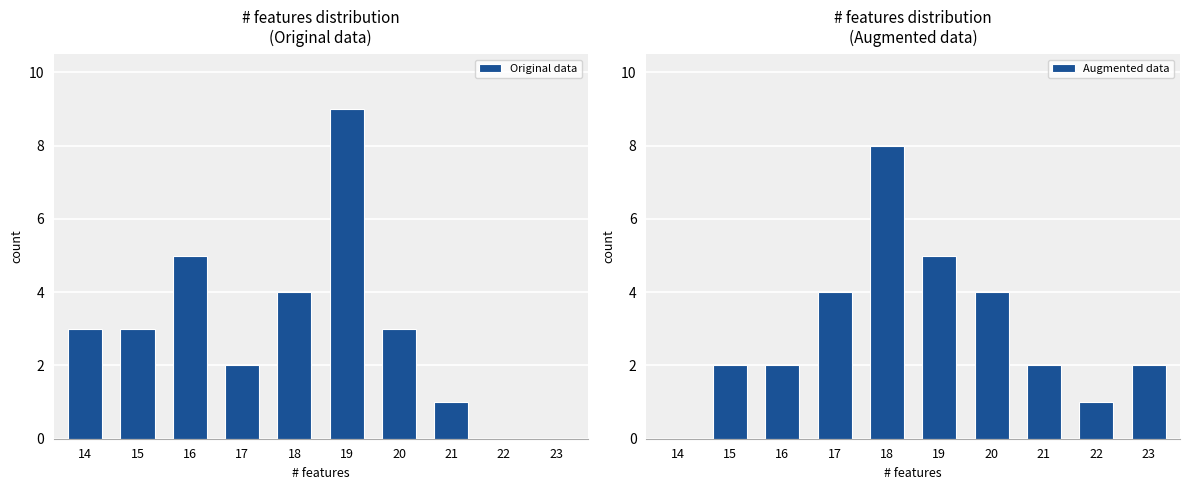

Where is Augmented data nearest to the value 4?

17